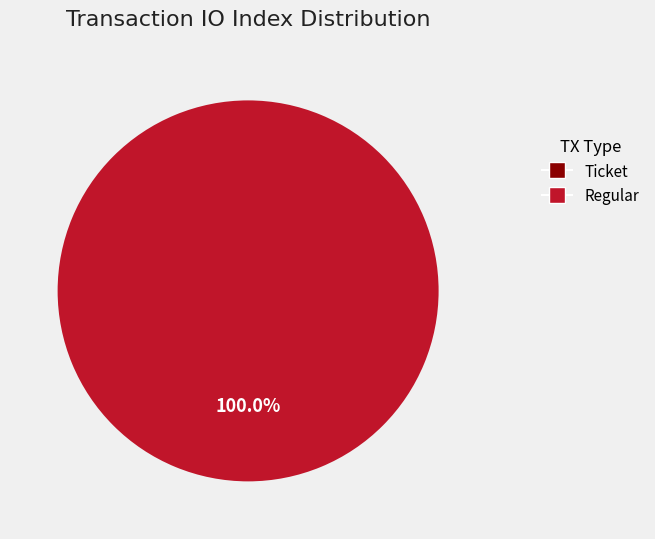

What is the change in value from Ticket (io_index=0) to Regular (io_index=15)?

+15